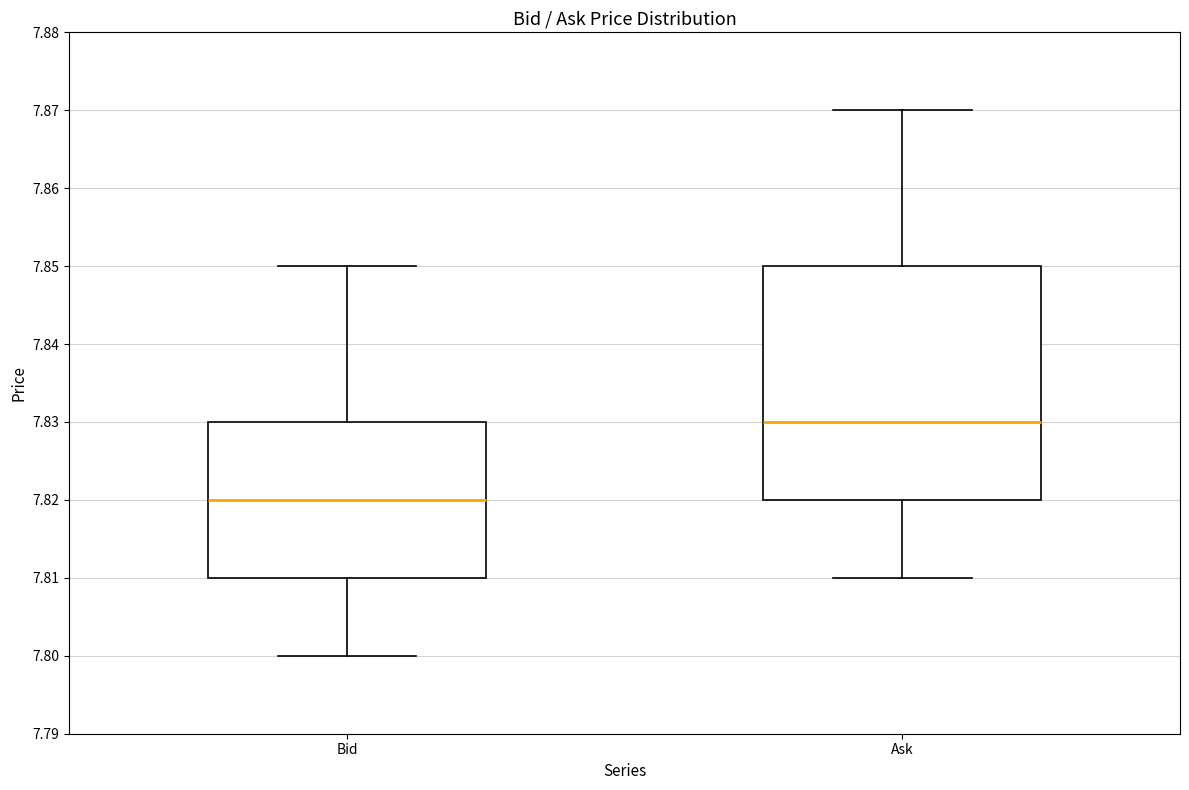

Reading left to right, transcribe this box plot: for each box, give where its median line is, the range the box spans, and where its two whiskers end, as read against the y-axis. The values are not printed on the chart, so give them approximately, as read against the axis.

Bid: median 7.82, box 7.81 to 7.83, whiskers 7.80 to 7.85
Ask: median 7.83, box 7.82 to 7.85, whiskers 7.81 to 7.87